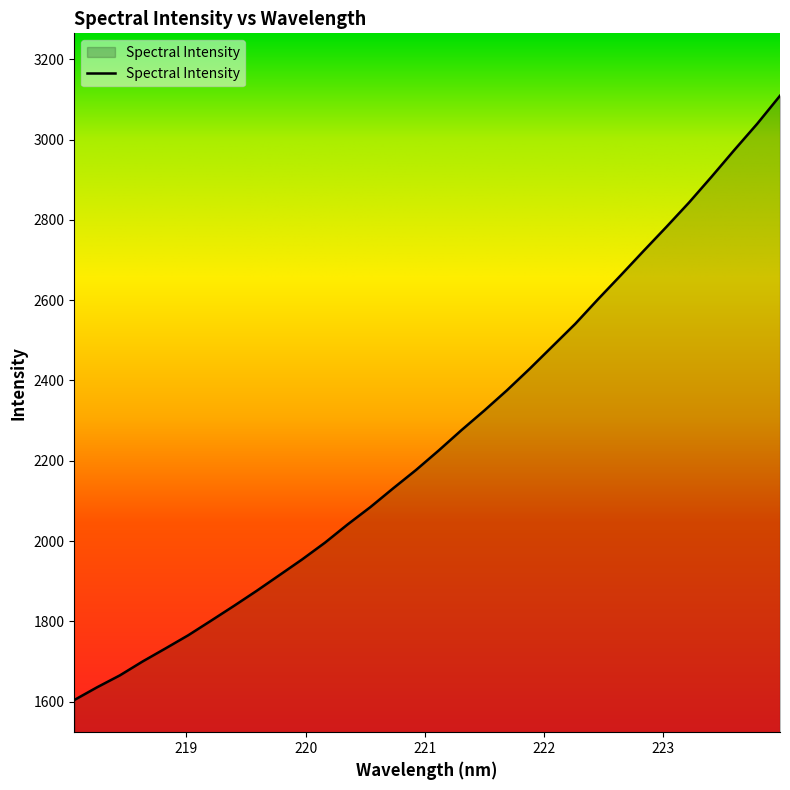

What is the difference between the maximum and minimum values?

1505.3